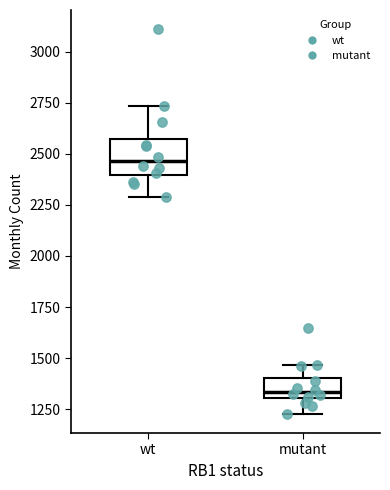

Where does the upper whisker of the box for mutant end on the y-axis? The values are not printed on the chart, so give them approximately, as read against the axis.

1450